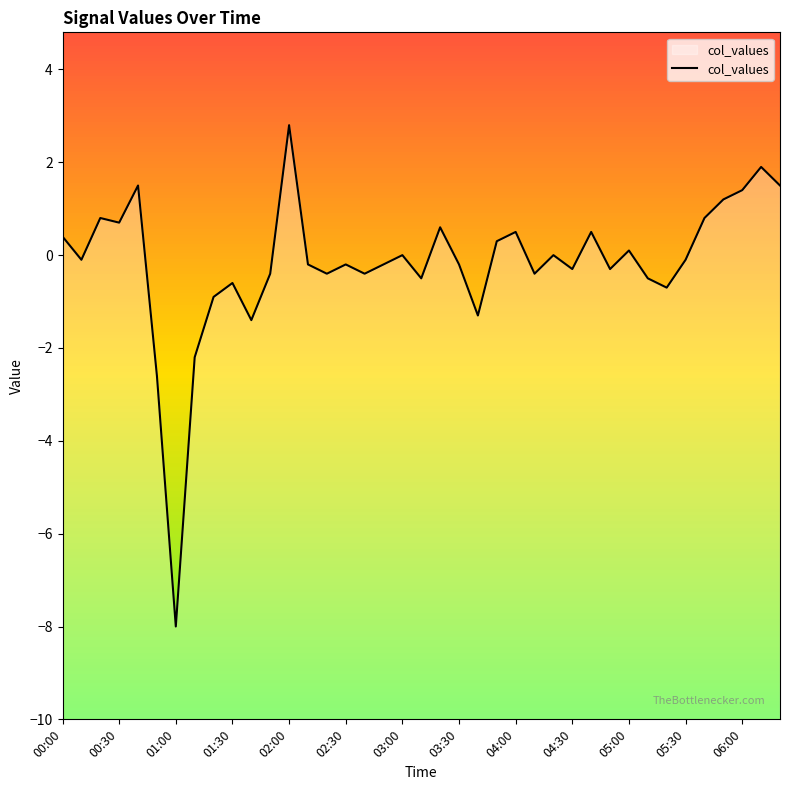

What is the greatest value displayed?

2.8